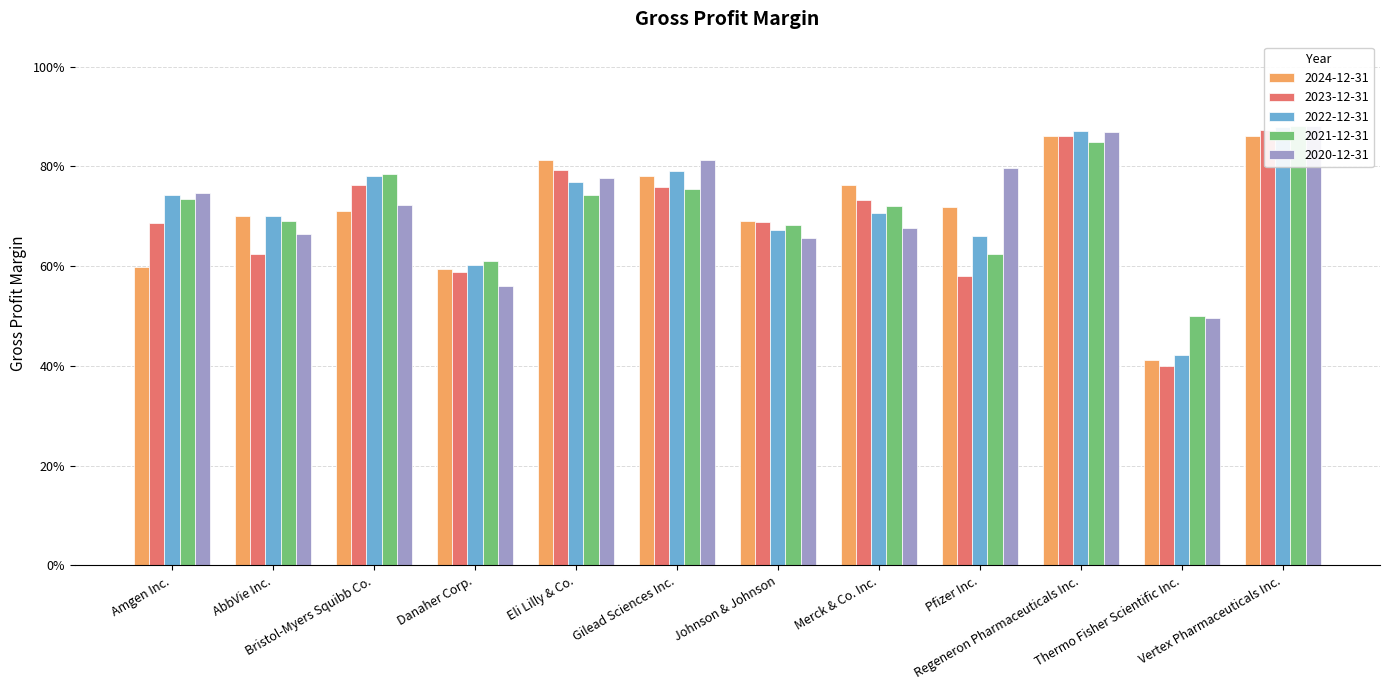

Rank the series by their maximum value, from highest to lowest.

2020-12-31, 2021-12-31, 2022-12-31, 2023-12-31, 2024-12-31